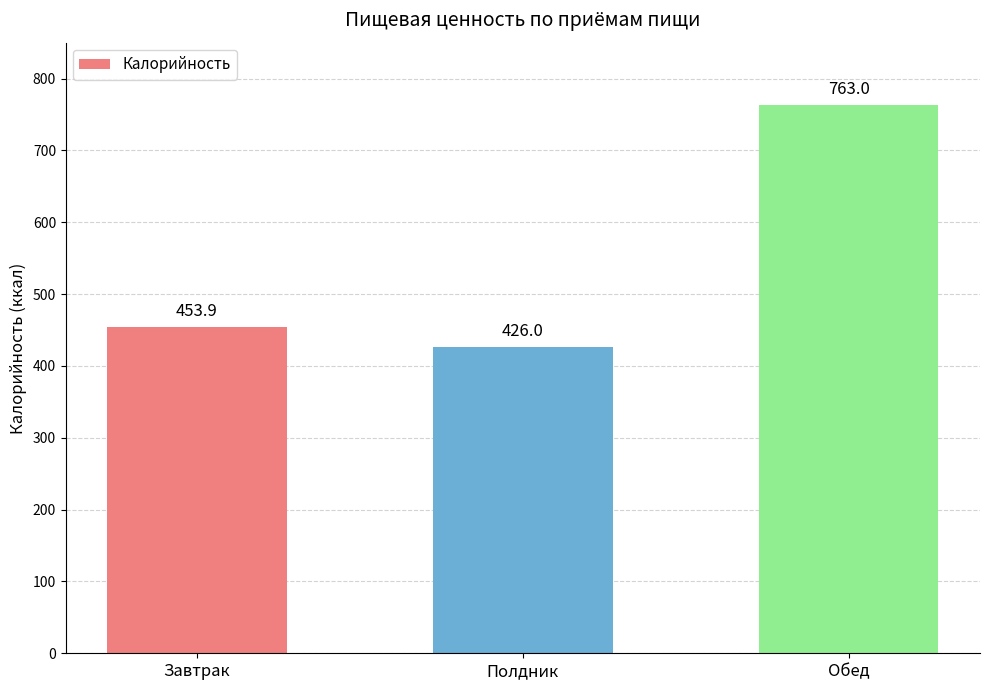

Reading left to right, list all the values displayed in this chart.

453.9	426.0	763.0